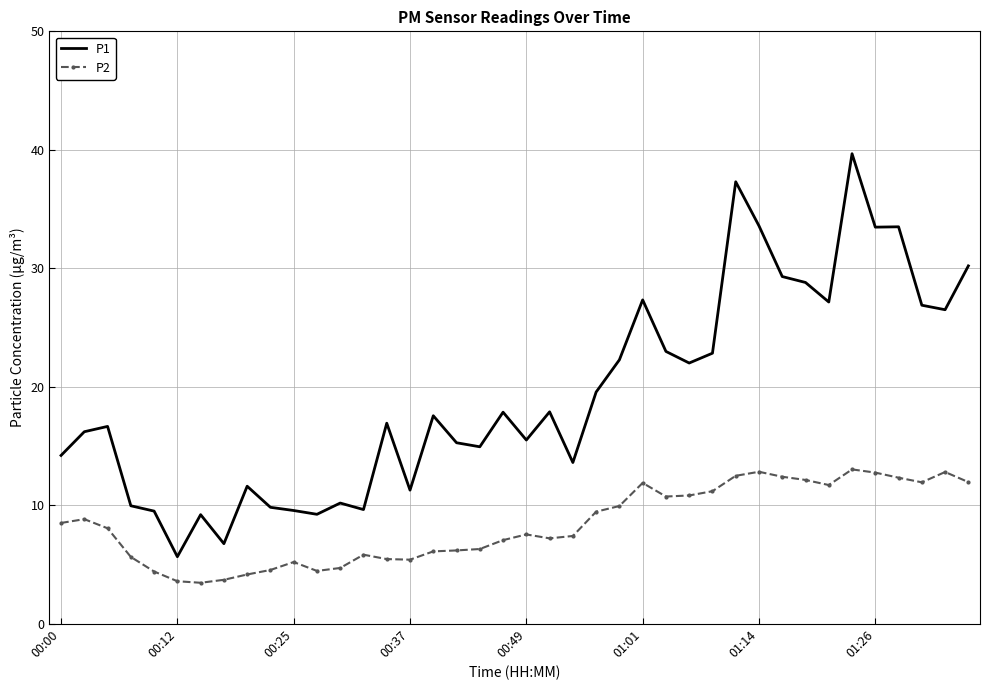

What is the sum of all P2 values?

333.9